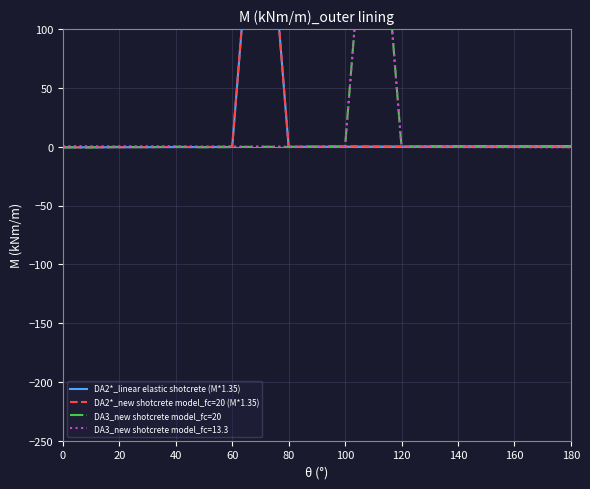

True or false: DA2*_new shotcrete model_fc=20 (M*1.35) and DA2*_linear elastic shotcrete (M*1.35) intersect in this chart.

False